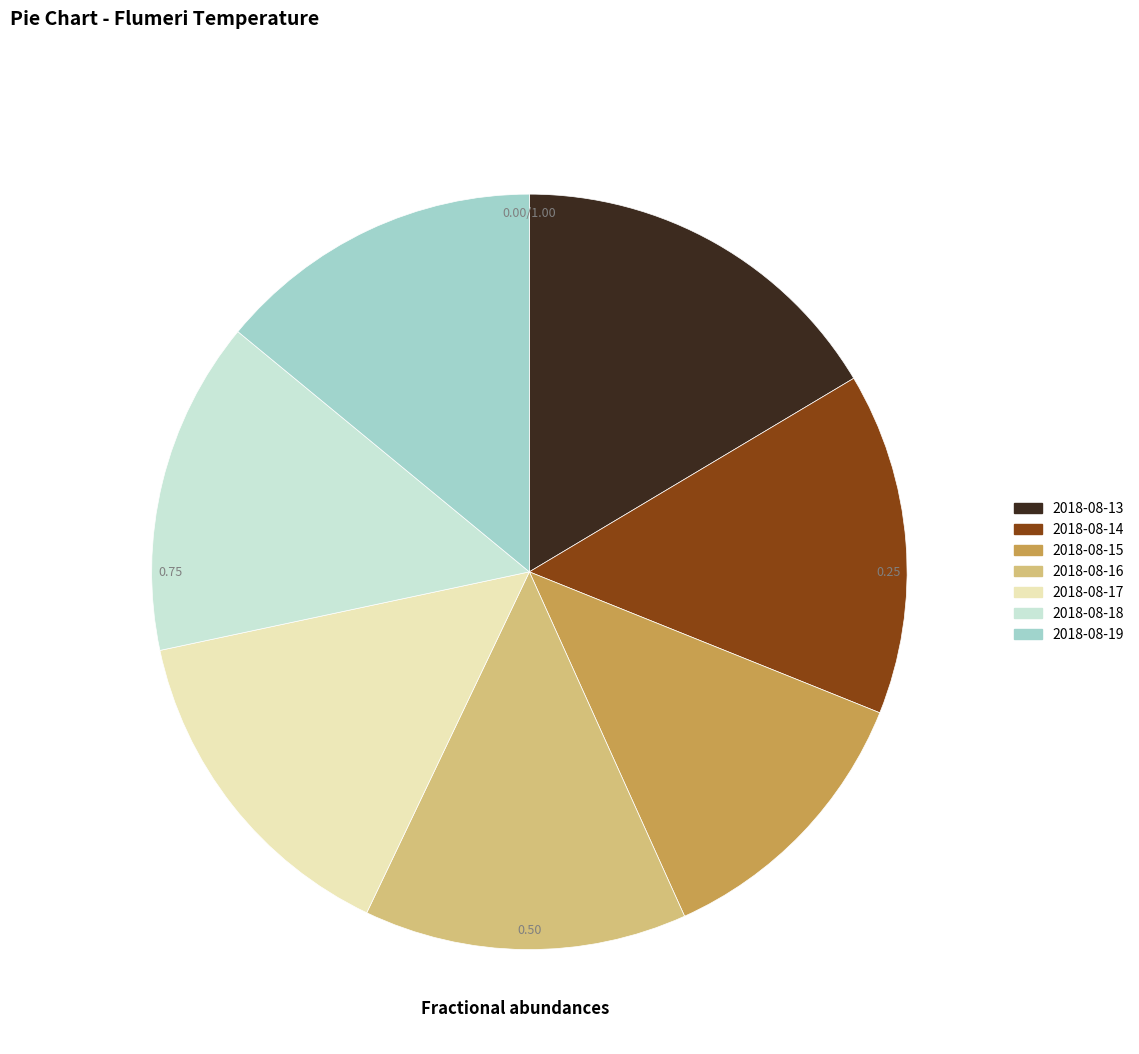

To the nearest percent, what is the difference between the largest and smallest slice percentages?

4%